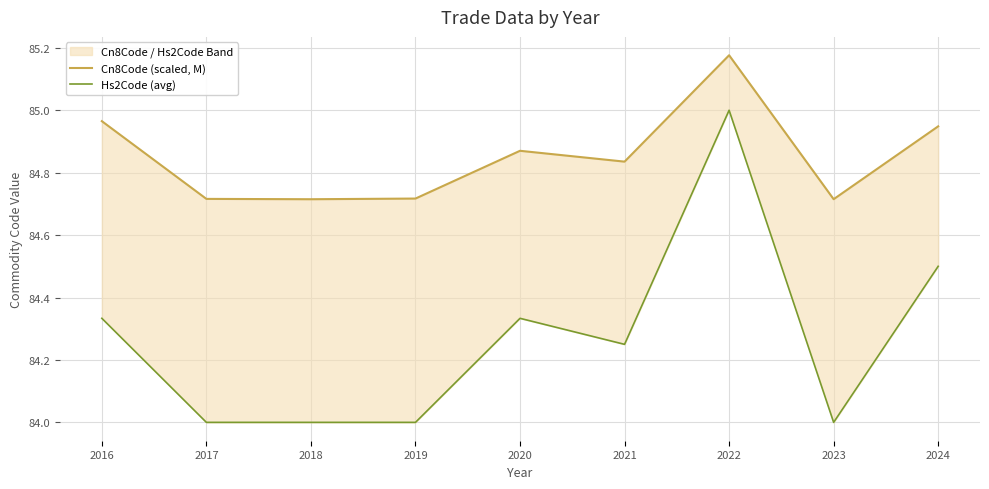

In Cn8Code (scaled, M), how many points are lower than both neighbors (excluding endpoints)?

3